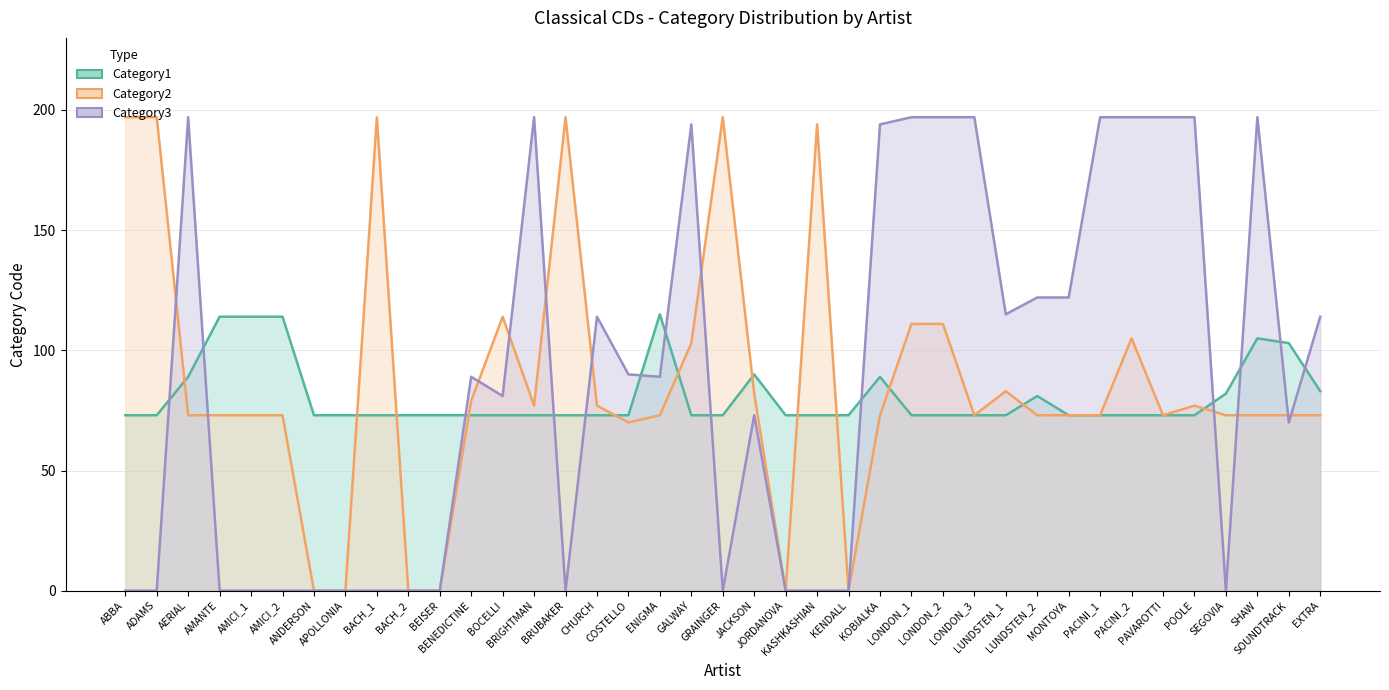

At how many categories does at least one series exceed 95?

29